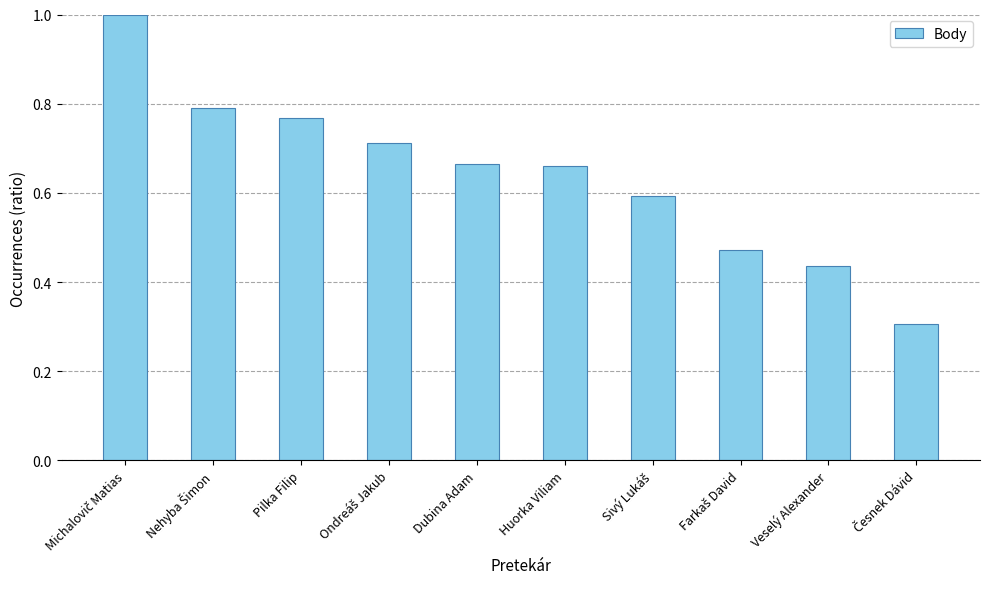

What is the value of the 10th bar from the left?

0.3